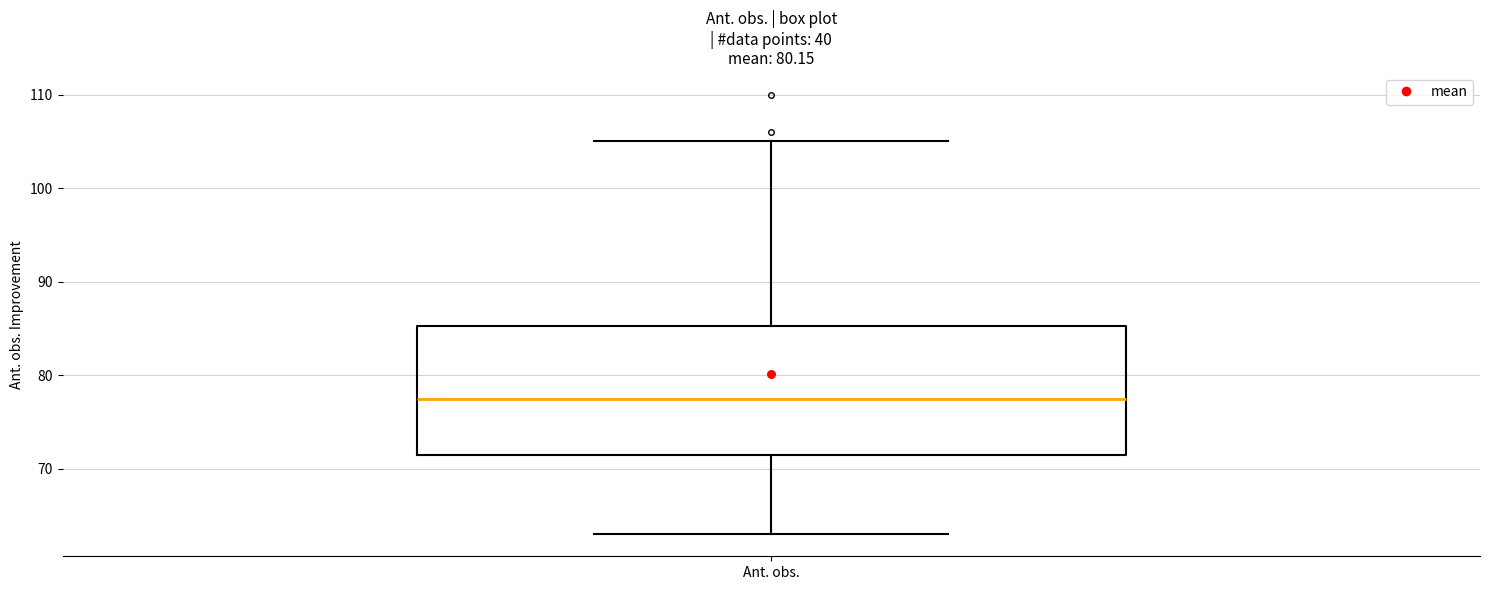

Read this box plot against the y-axis: the position of the median line, the range covered by the box, and the ends of both whiskers. The values are not printed on the chart, so give them approximately, as read against the axis.

median 78, box 72 to 85, whiskers 63 to 105